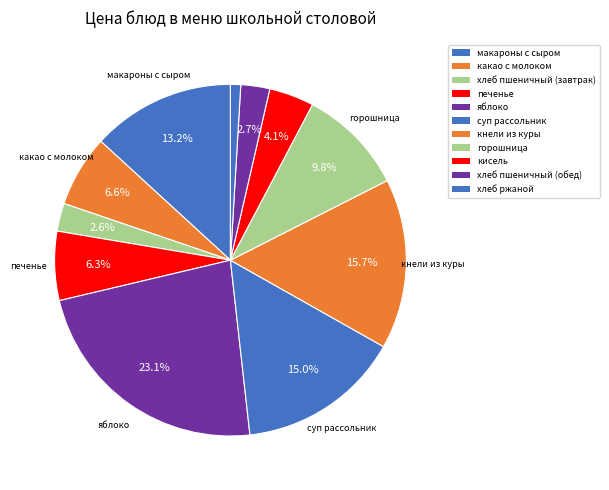

How many segments does this pie chart have?

11